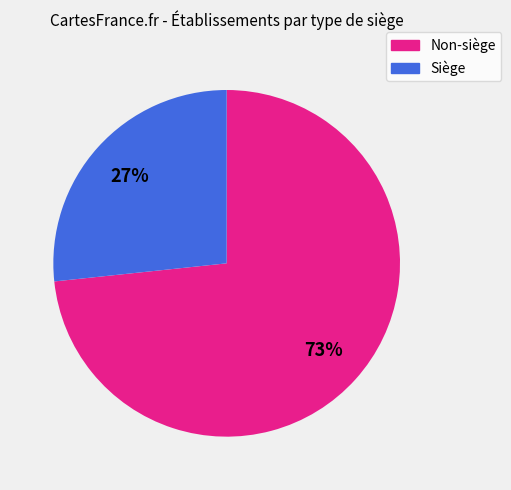

To the nearest percent, what is the average slice percentage?

50%